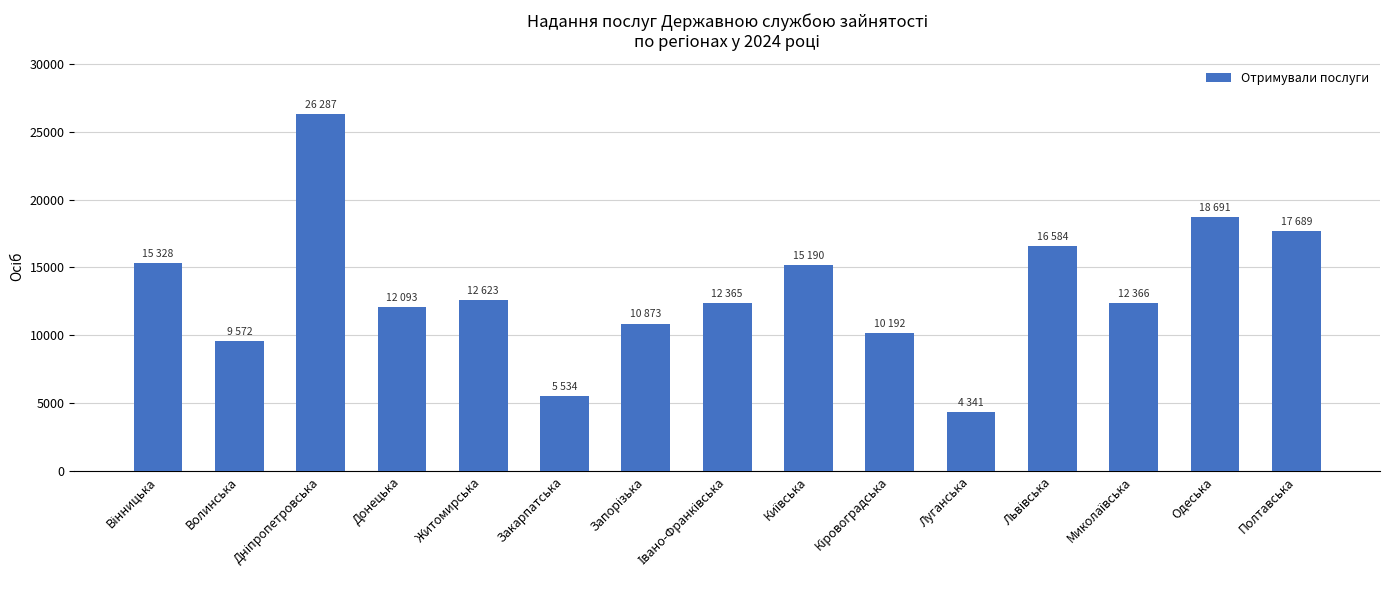

What is the greatest value displayed?

26287